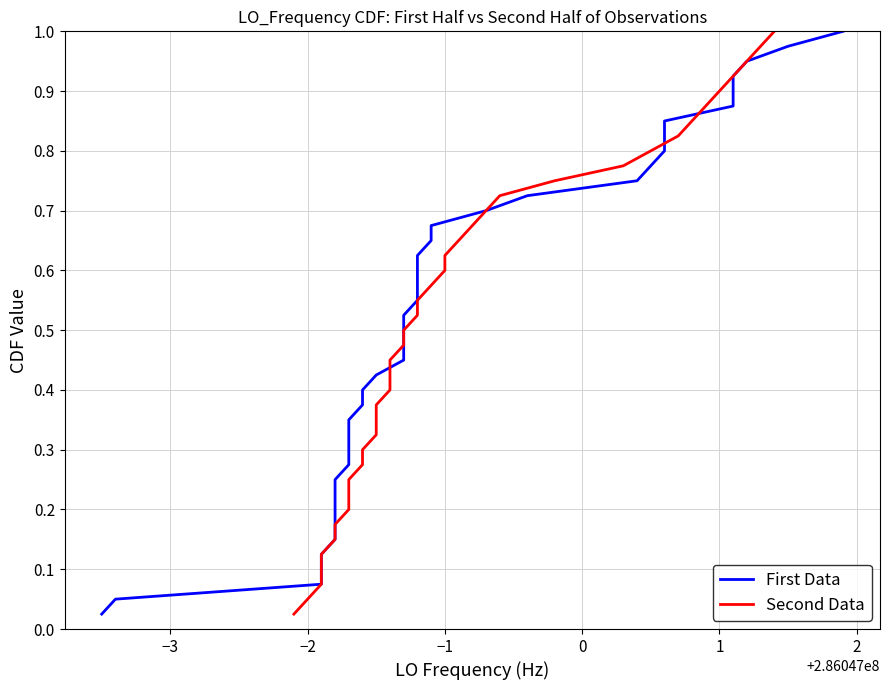

How many lines are shown in the chart?

2